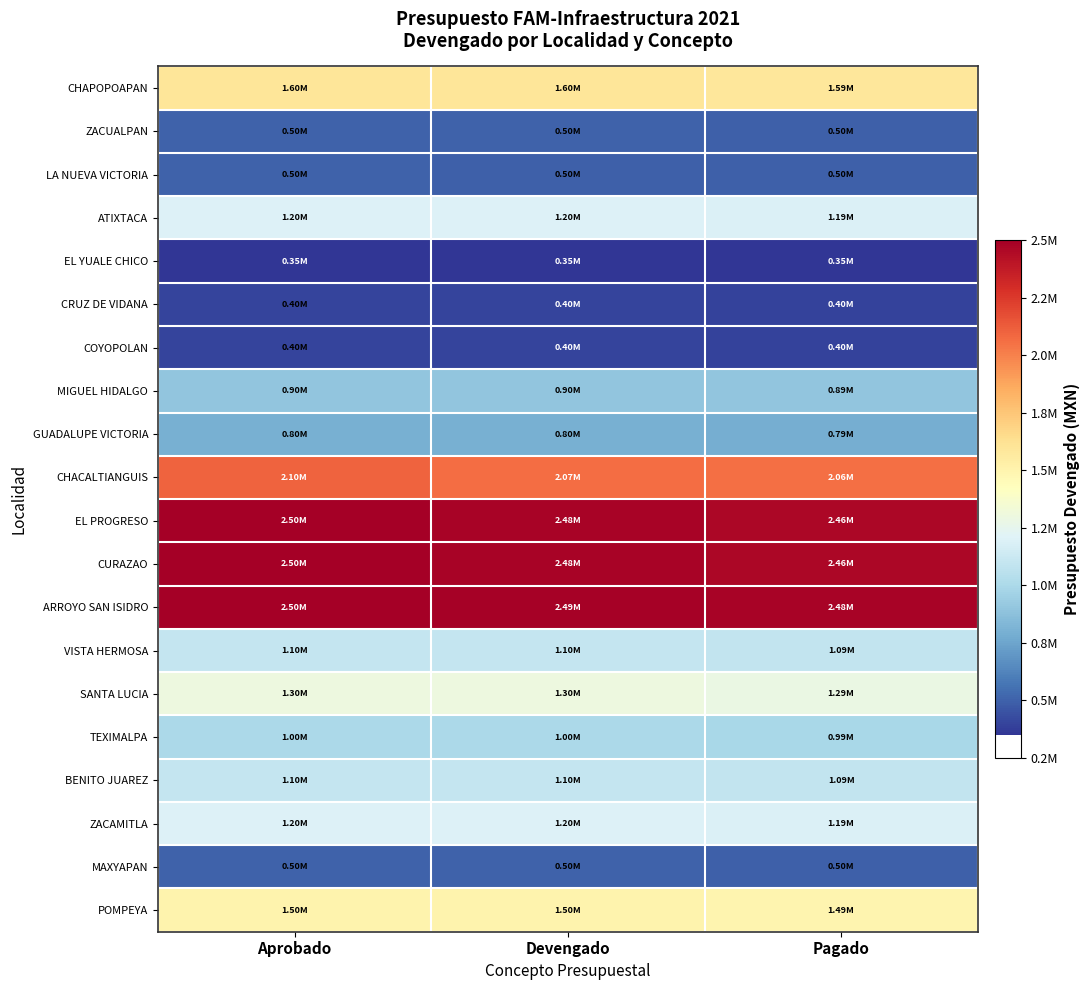

Between Devengado and Pagado, which series saw the biggest shift?

ARROYO SAN ISIDRO